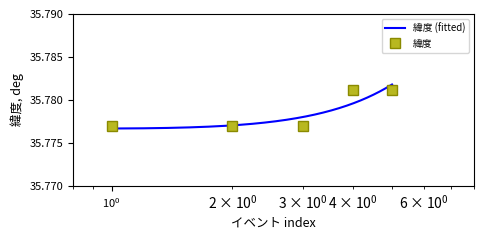

Count the 緯度 values in the range 35 to 36.

5